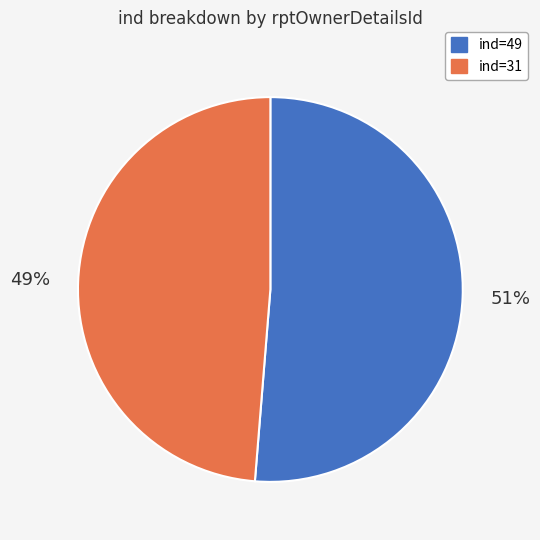

To the nearest percent, what is the average slice percentage?

50%